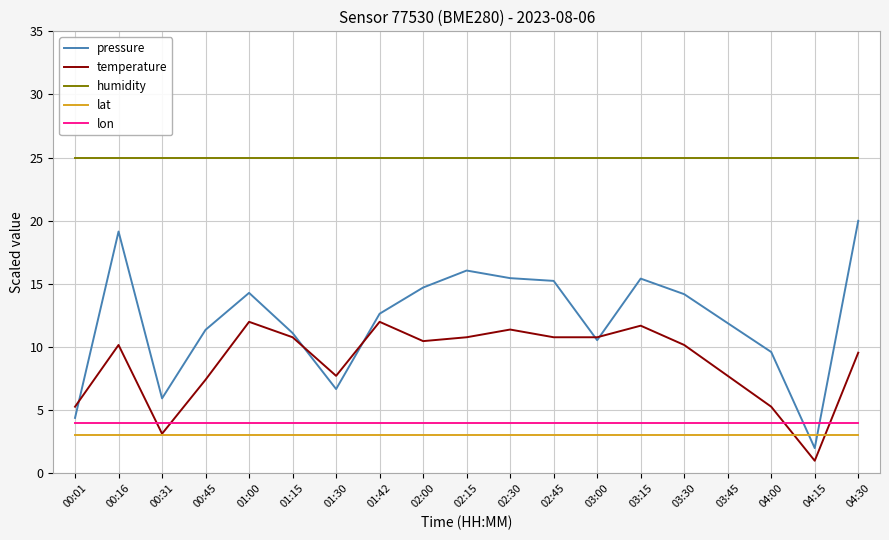

True or false: humidity has a value of 25.0 at 00:16.

True